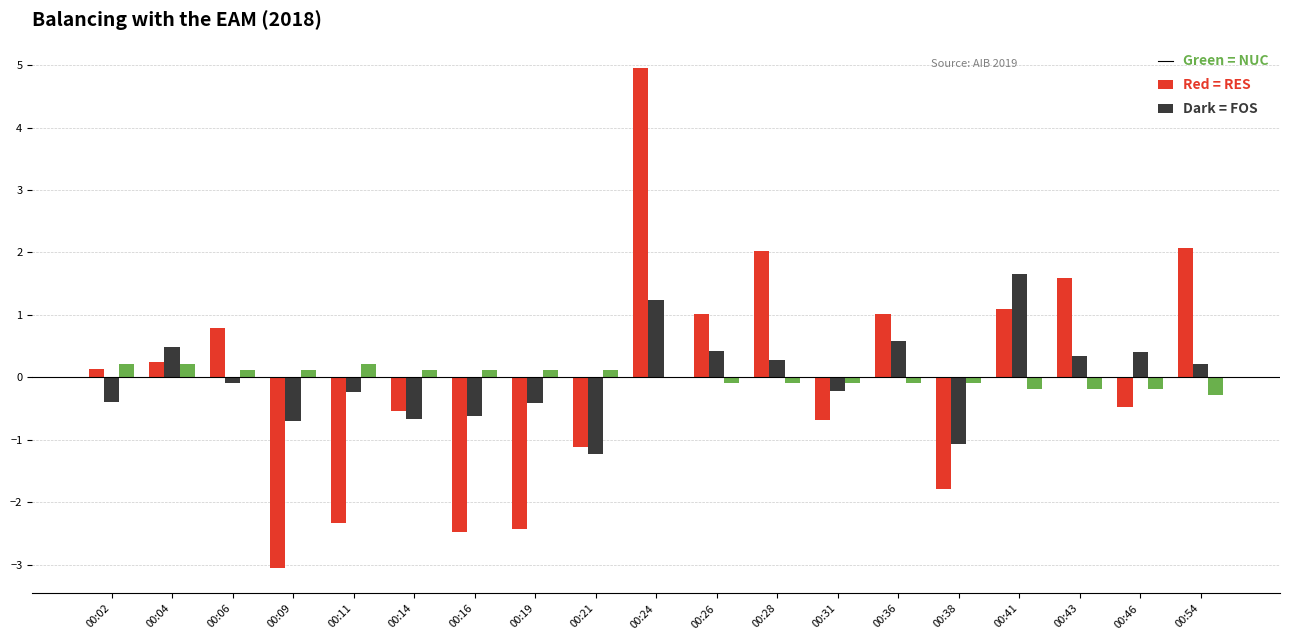

At which category is the sum across all series the highest?

00:24